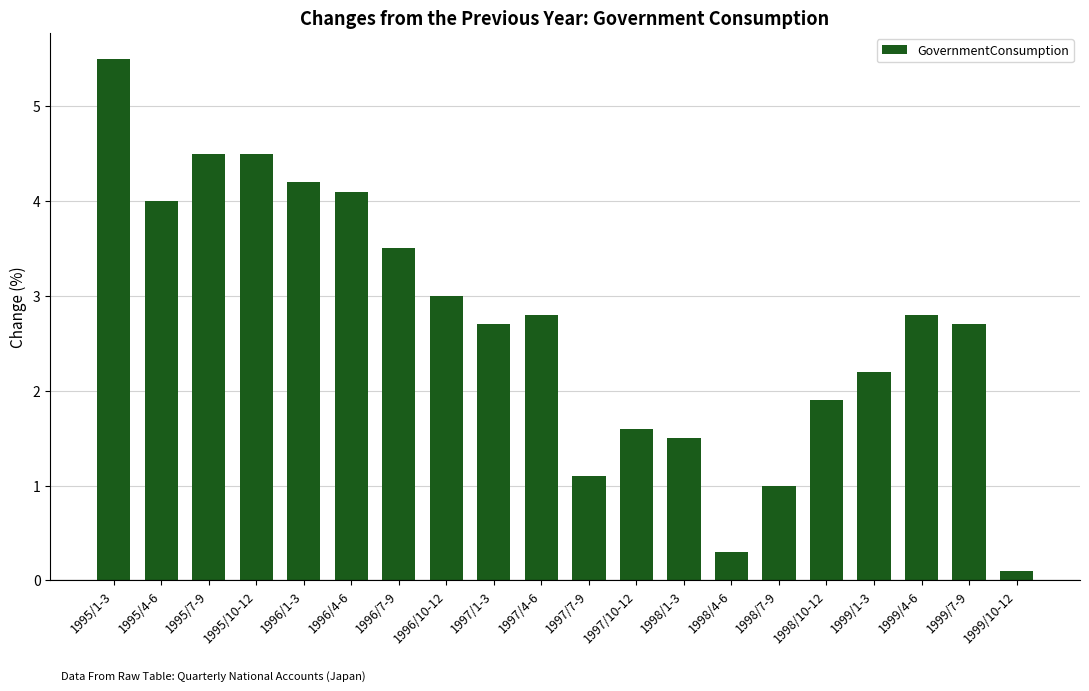

What is the maximum value shown in the chart?

5.5